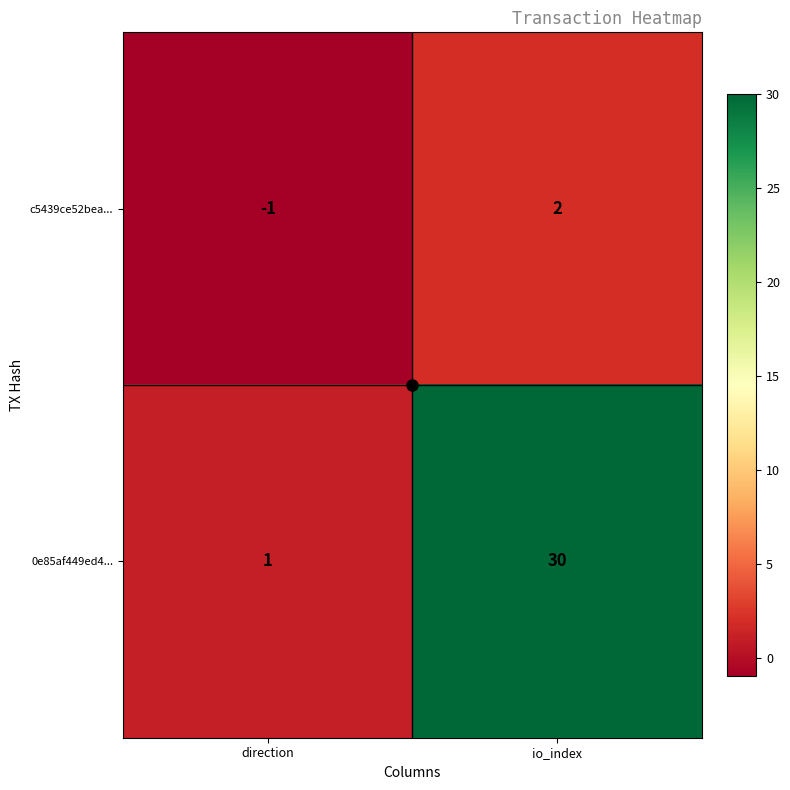

What is the difference between the highest and lowest values at io_index?

28